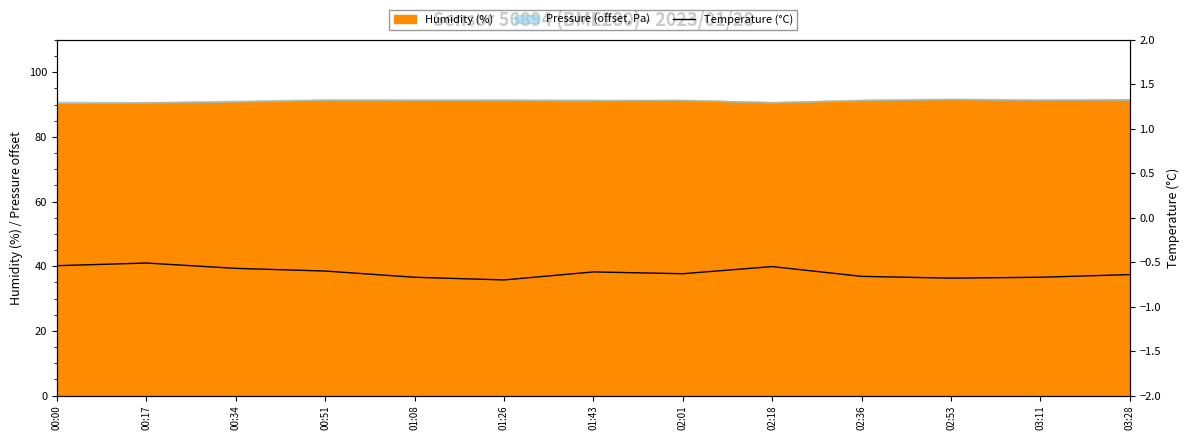

Reading left to right, transcribe all the data shown in this chart.

-0.5	-0.5	-0.6	-0.6	-0.7	-0.7	-0.6	-0.6	-0.6	-0.7	-0.7	-0.7	-0.6